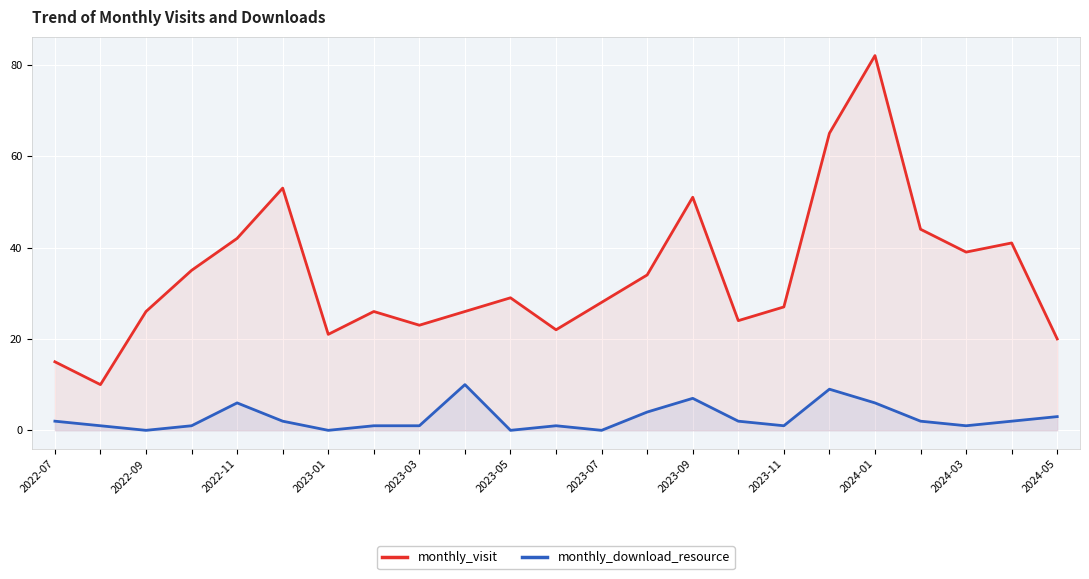

Rank the series by their average value, from lowest to highest.

monthly_download_resource, monthly_visit